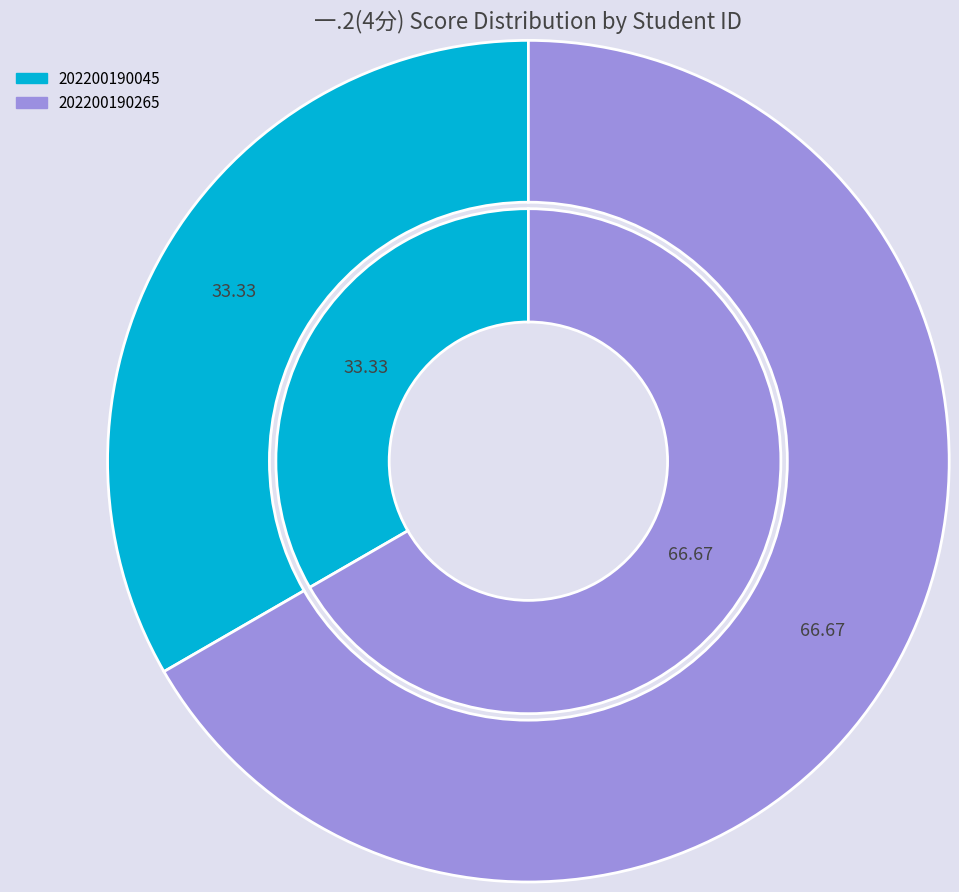

What percentage is the 202200190265 slice, to the nearest percent?

67%